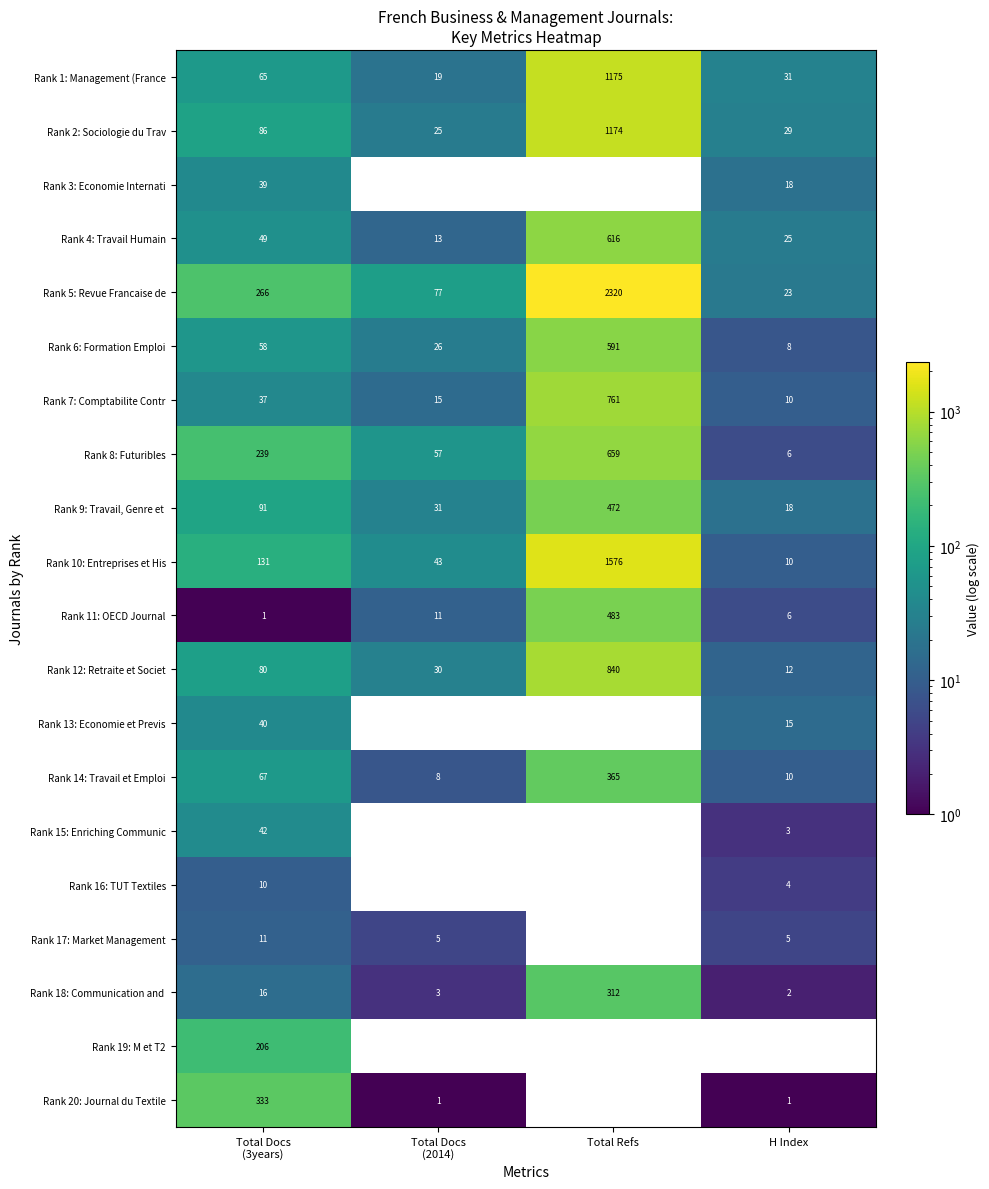

The value of Rank 17: Market Management at Total Refs is -6. True or false?

False